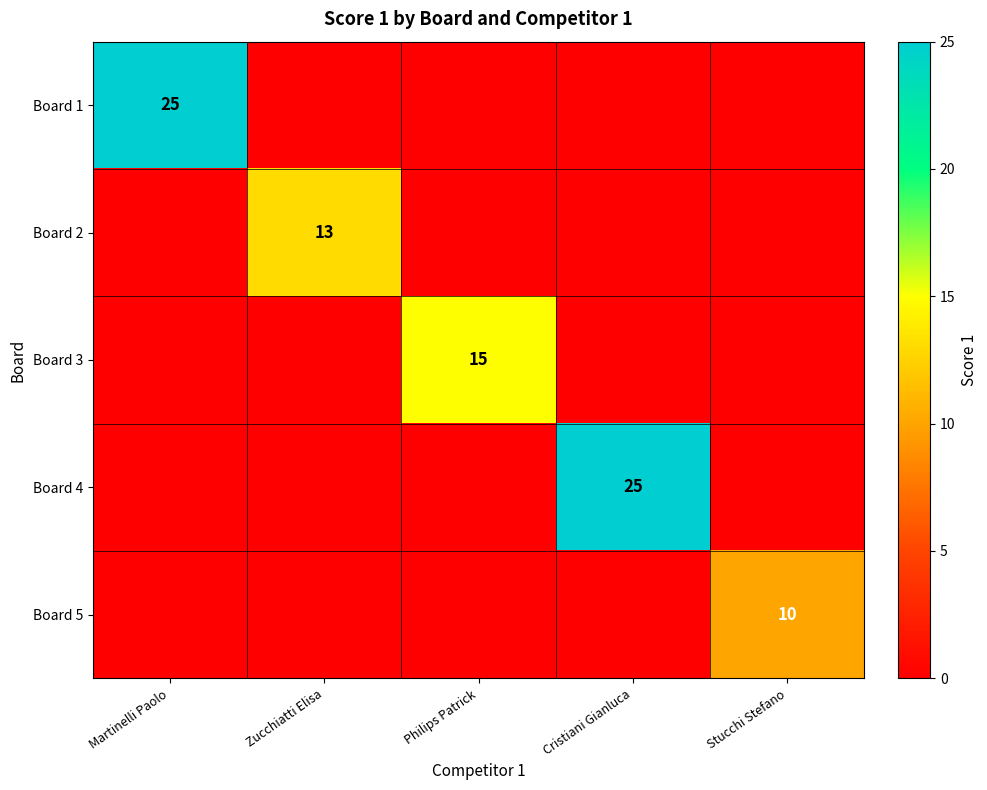

True or false: Board 5 has a value of 10 at Stucchi Stefano.

True